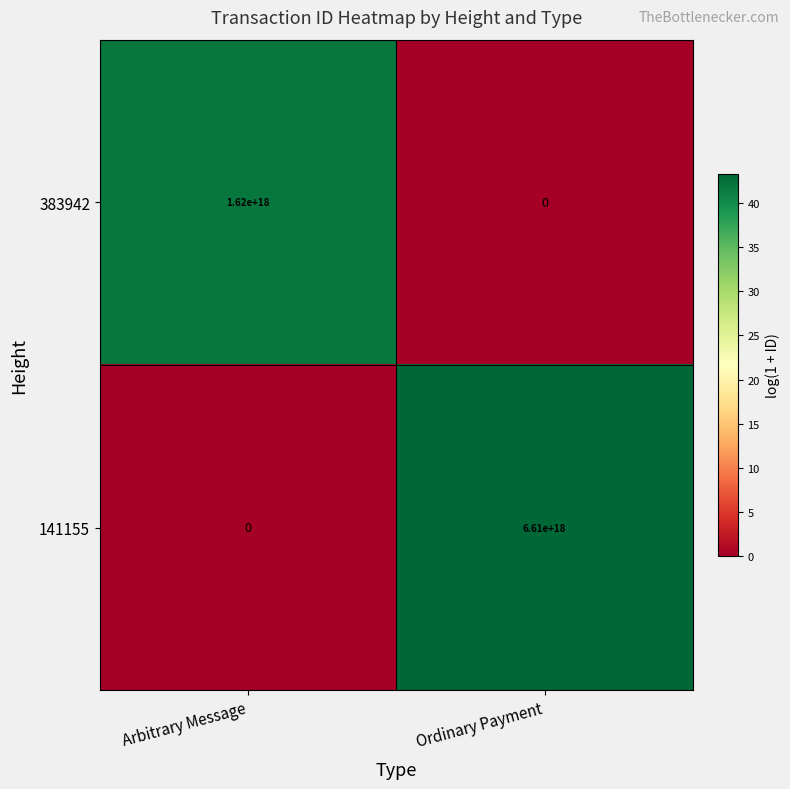

How many distinct data groups are displayed?

2